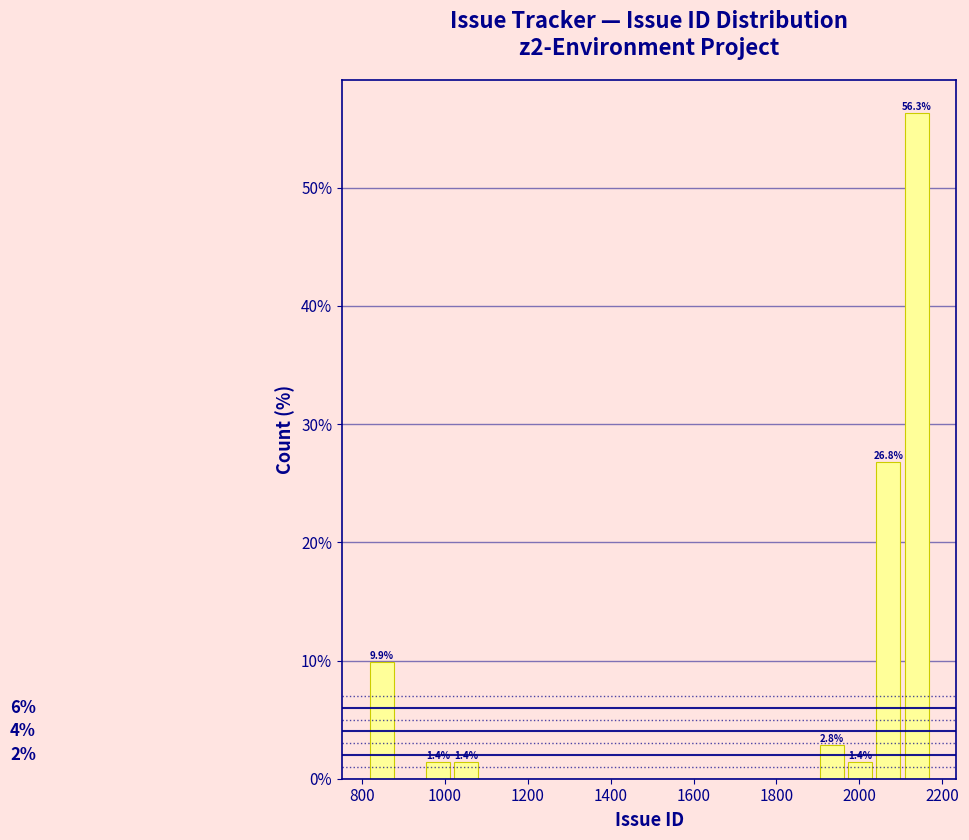

Read against the x-axis, roughly where is the centre of the tallest bar?

2140